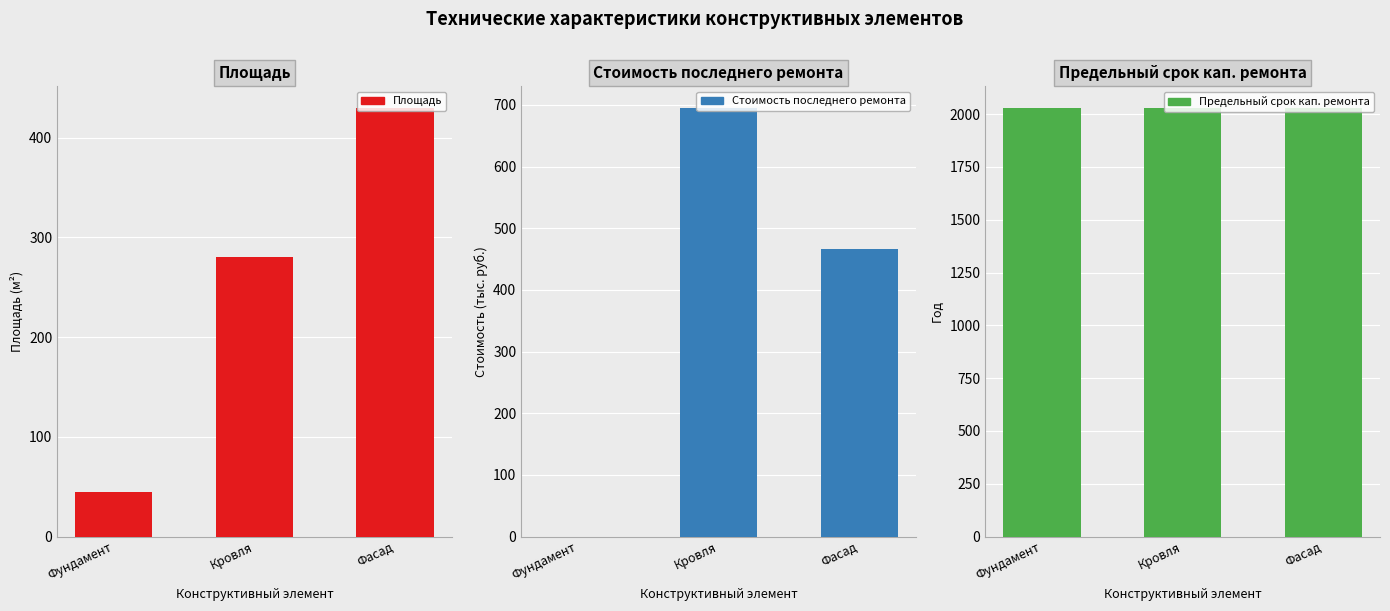

What is the difference between the highest and lowest values at Фасад?

1600.0